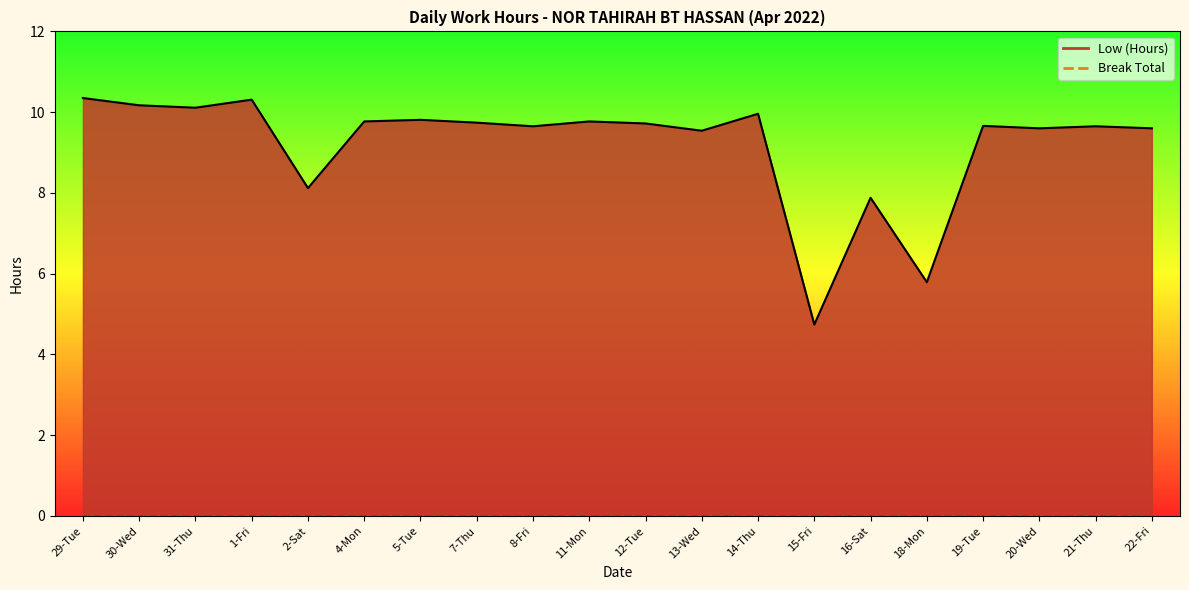

Which has a higher value, 22-Fri or 19-Tue?

19-Tue